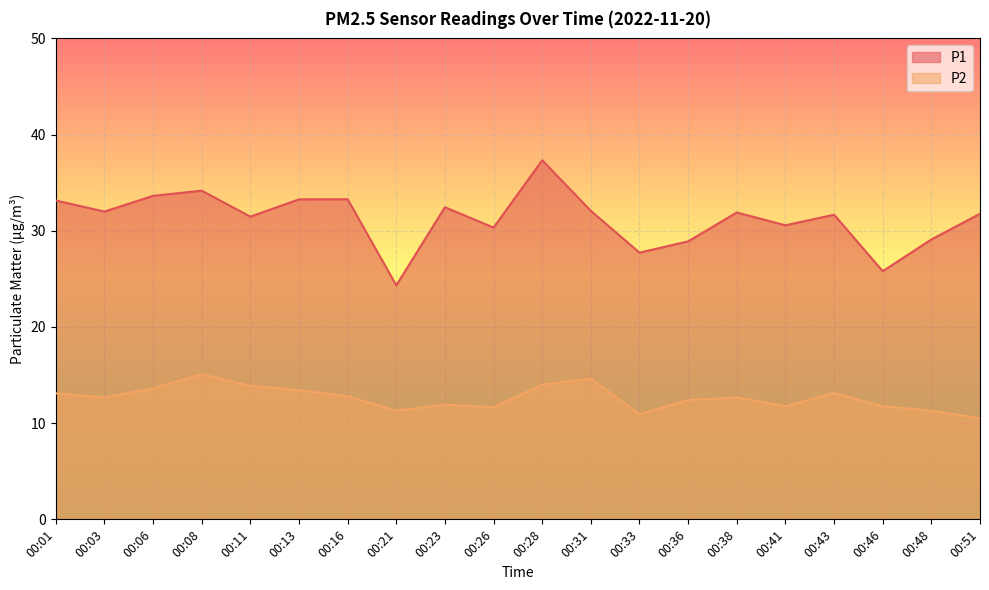

Rank the series by their average value, from highest to lowest.

P1, P2